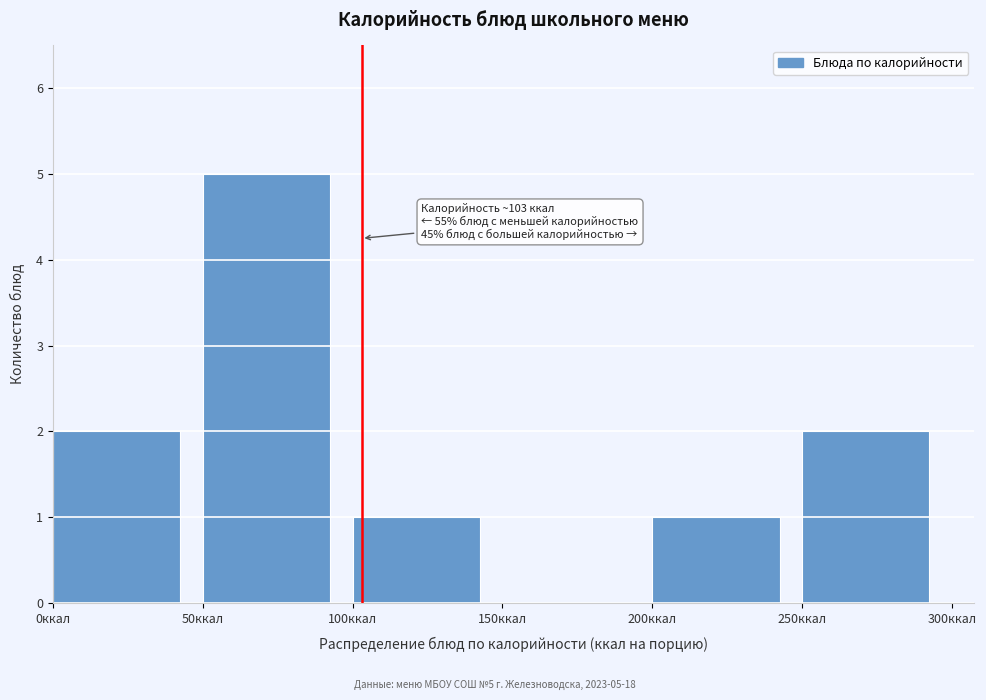

Over which range of the x-axis is the bar tallest?

50 to 100